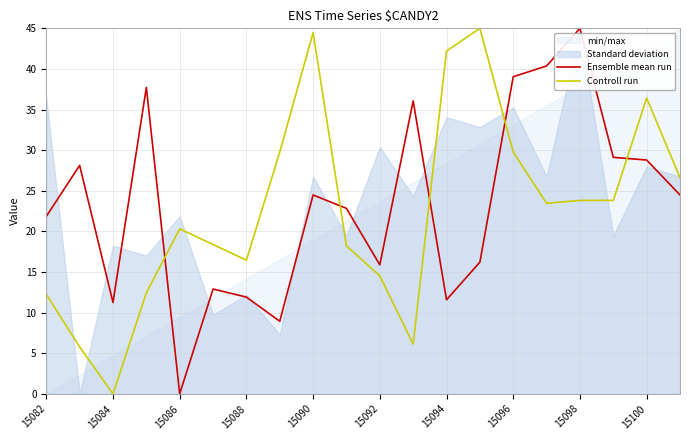

What is the maximum value shown in the chart?

45.0